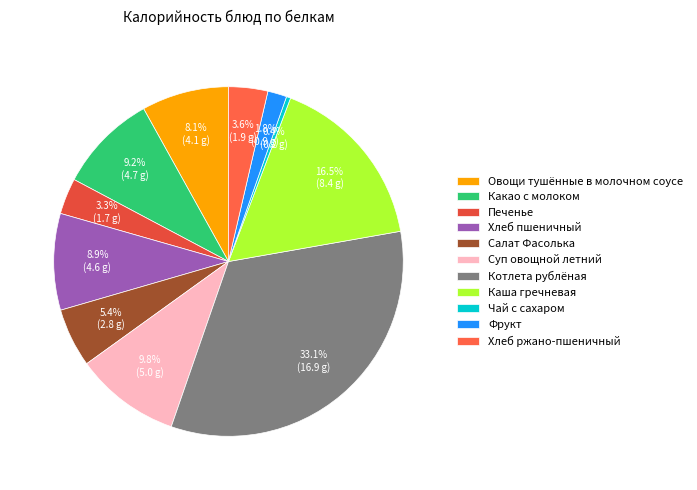

Count the number of slices in the pie.

11